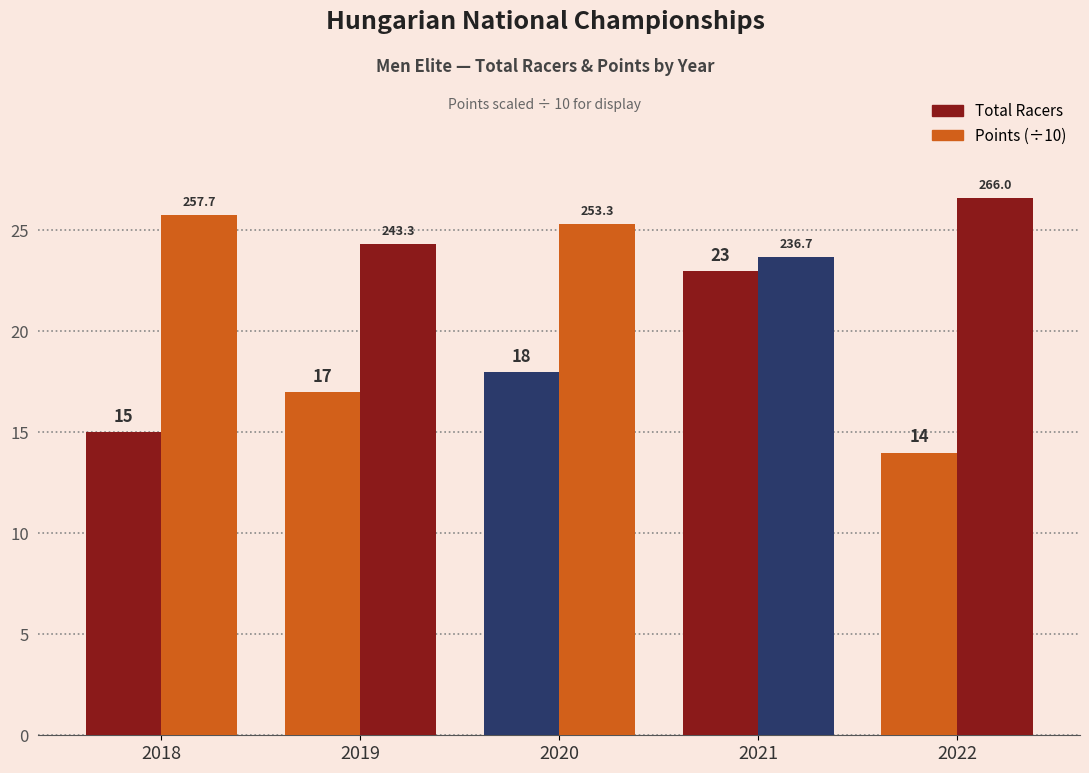

Which series has the widest spread of values?

Total Racers